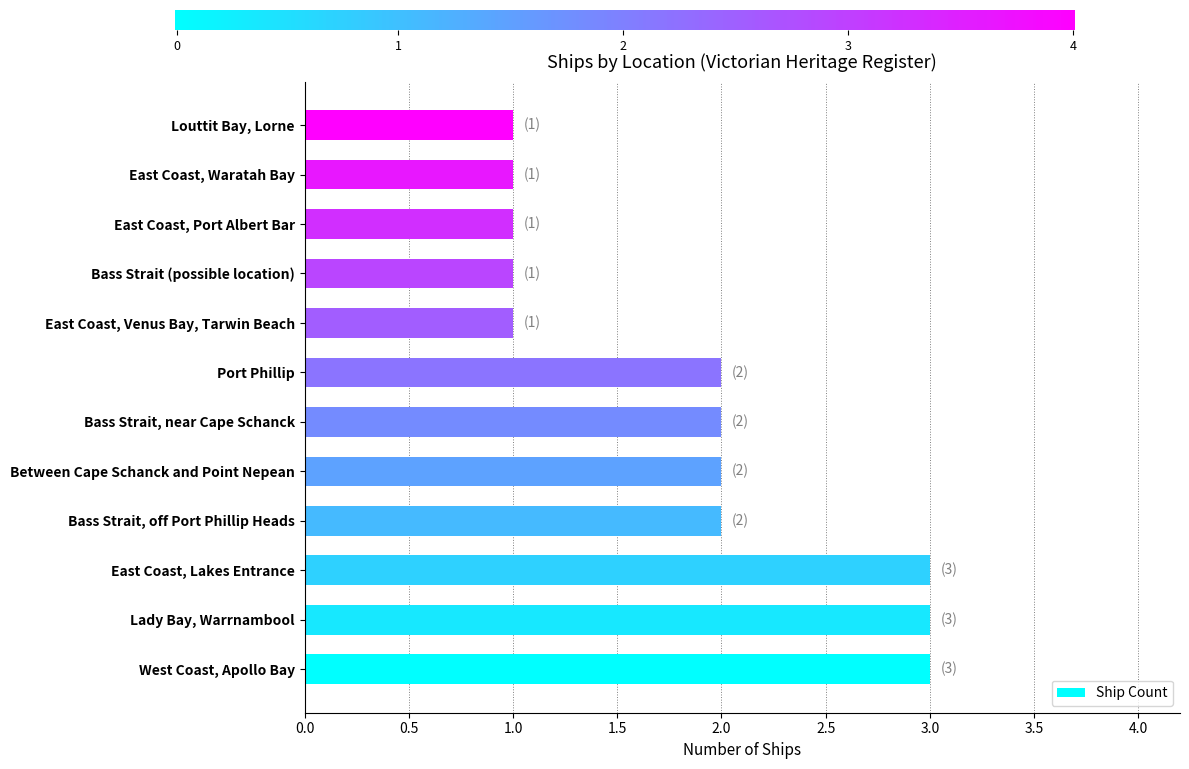

What is the sum of all values?

22